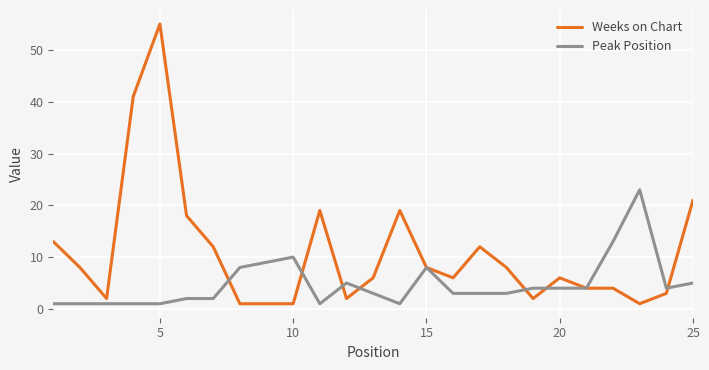

True or false: Peak Position has more than 2 points higher than both neighbors.

True